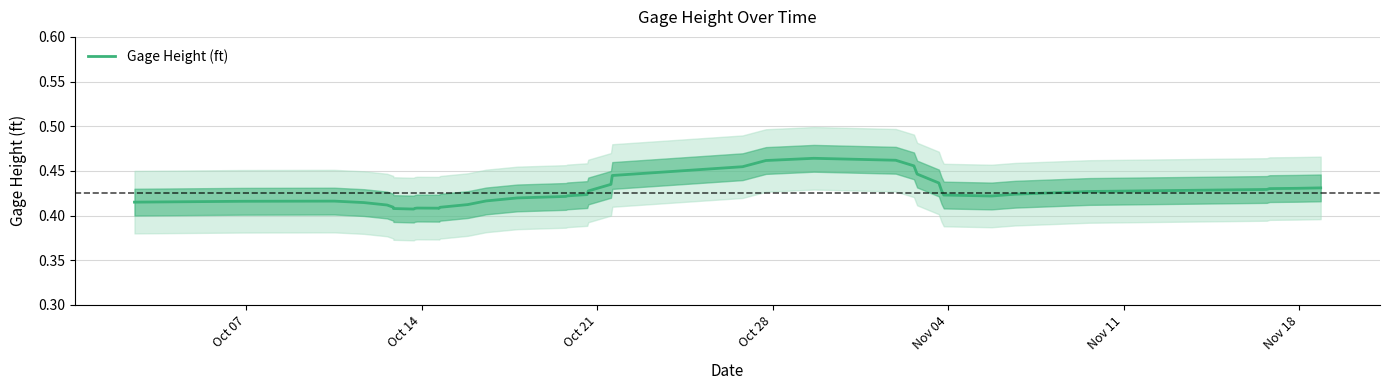

What is the smallest value displayed?

0.4